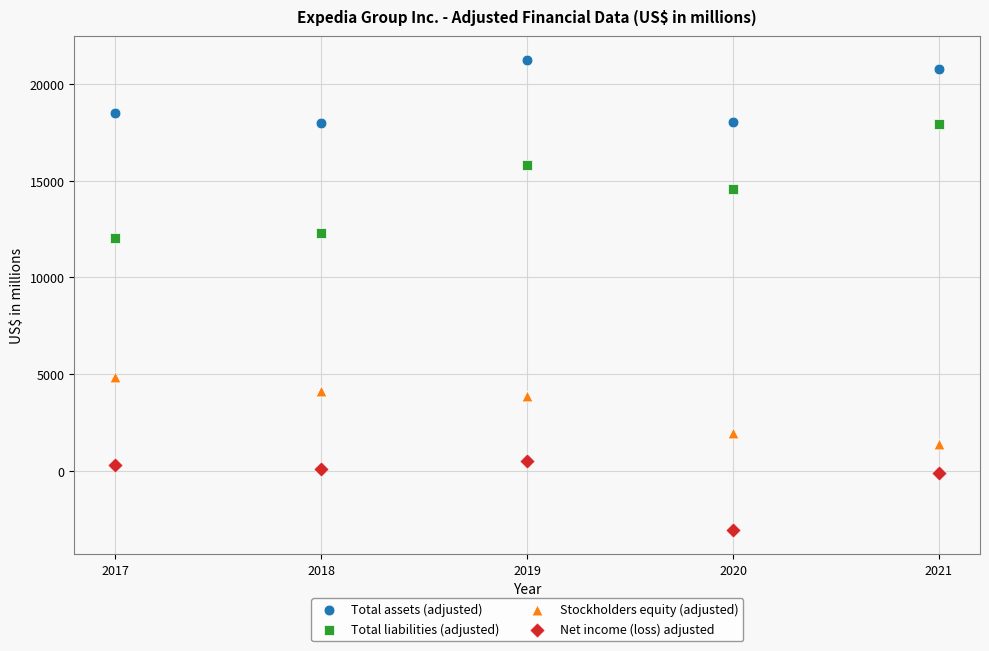

Which series contains the highest Y value?

Total assets (adjusted)